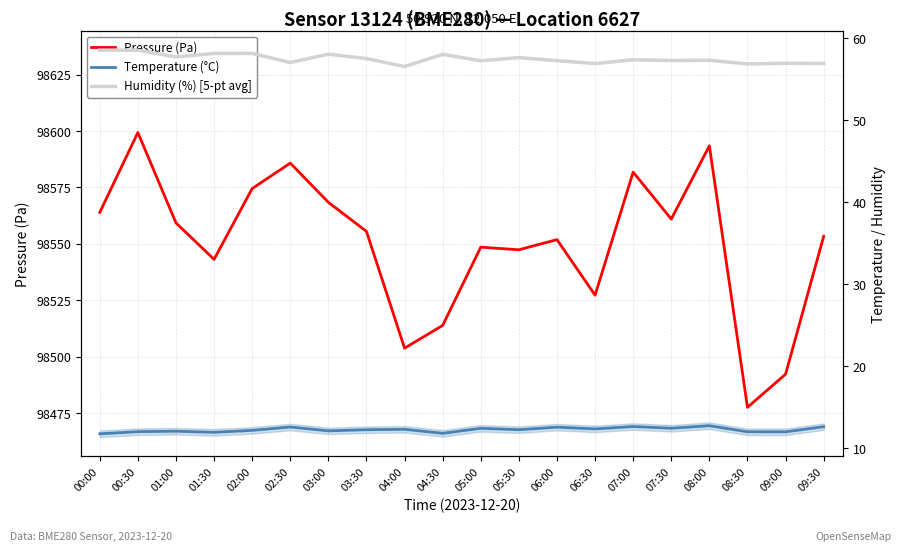

What is the spread (max minus min) of values at 00:30?

98587.3